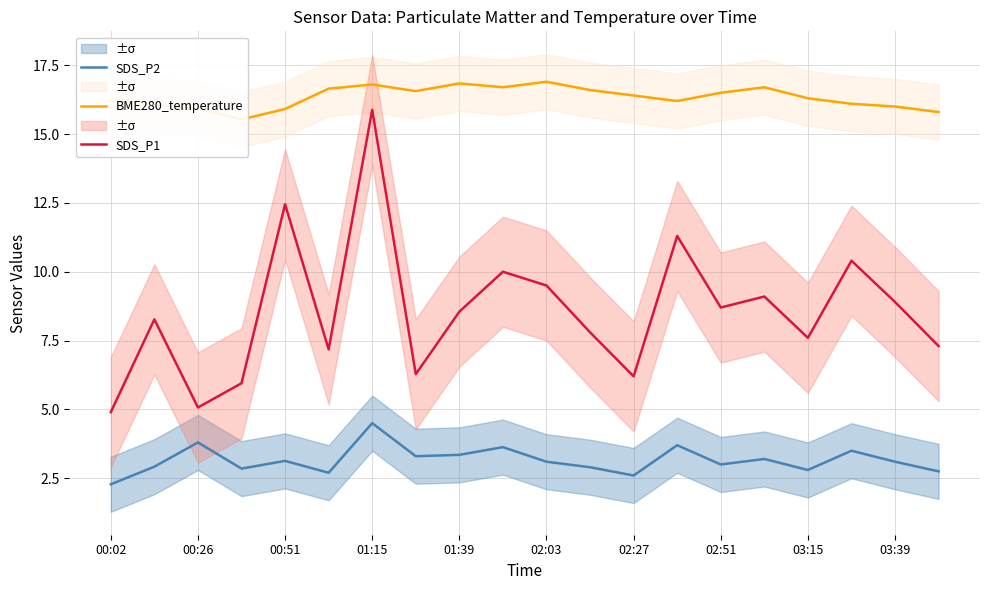

What is the minimum value for SDS_P1?

4.9